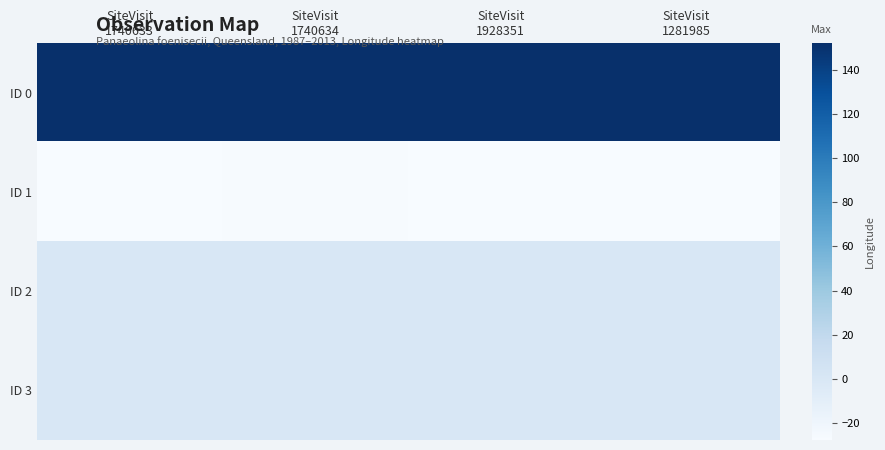

What is the spread (max minus min) of values at SiteVisit
1740634?

178.5